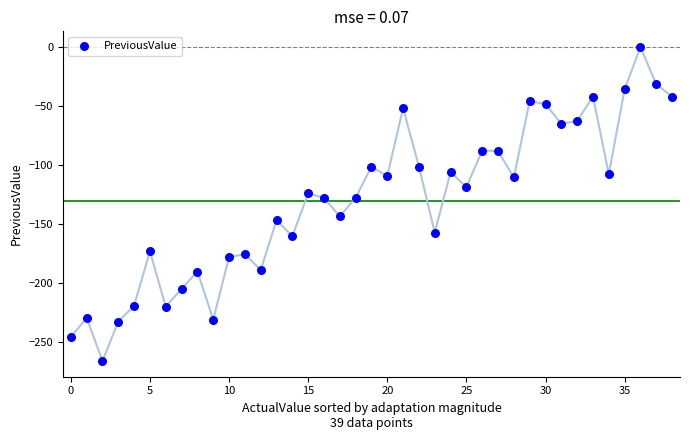

What is the range of Y values (max minus min)?

266.3